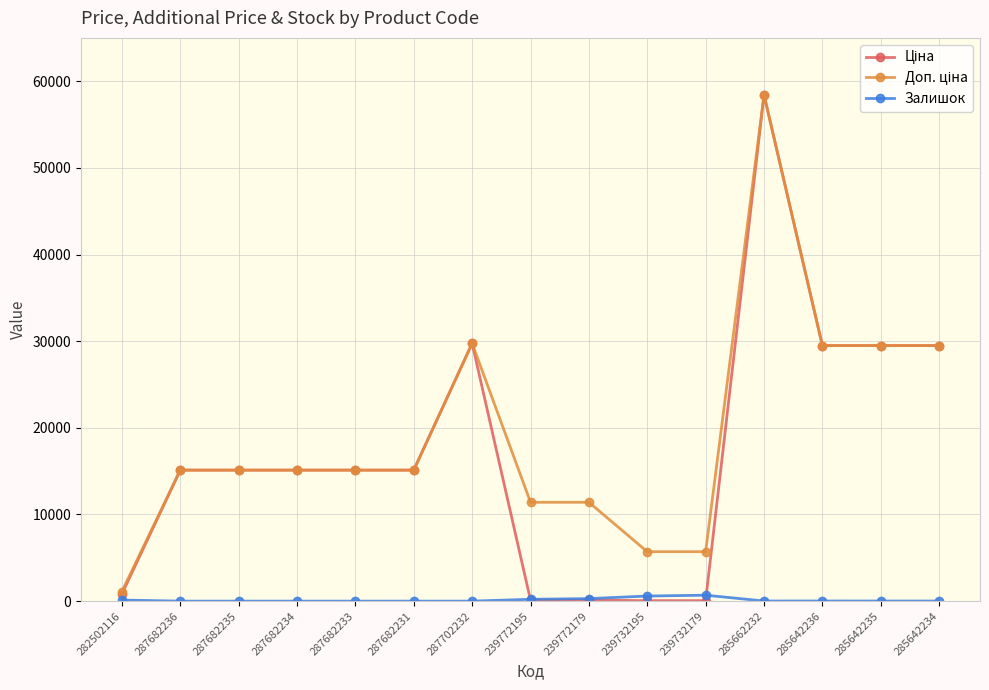

How many series are shown in this chart?

3